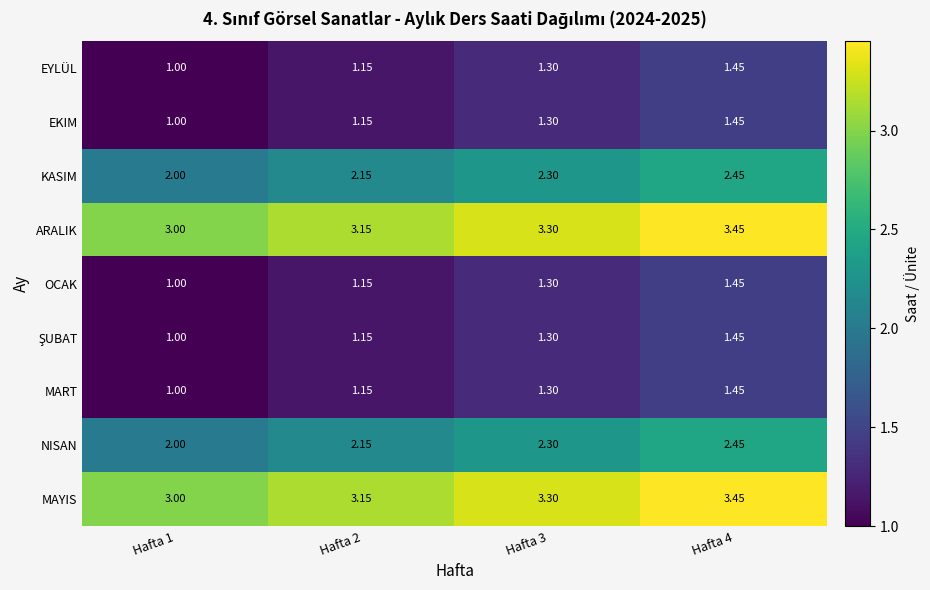

At which category is the sum across all series the highest?

Hafta 4